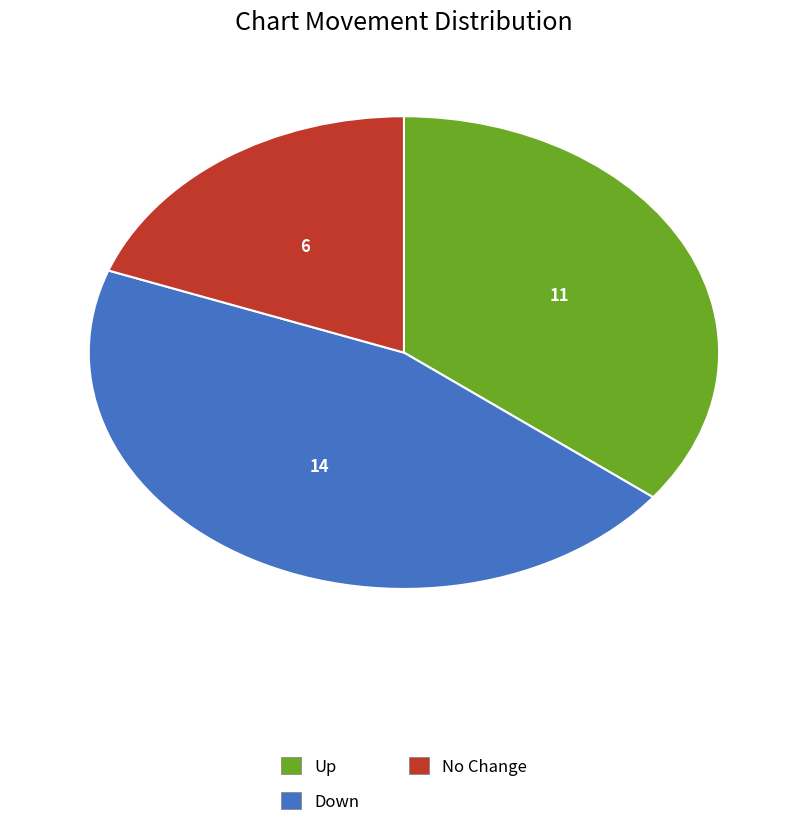

Is there any slice that represents more than half of the pie?

No